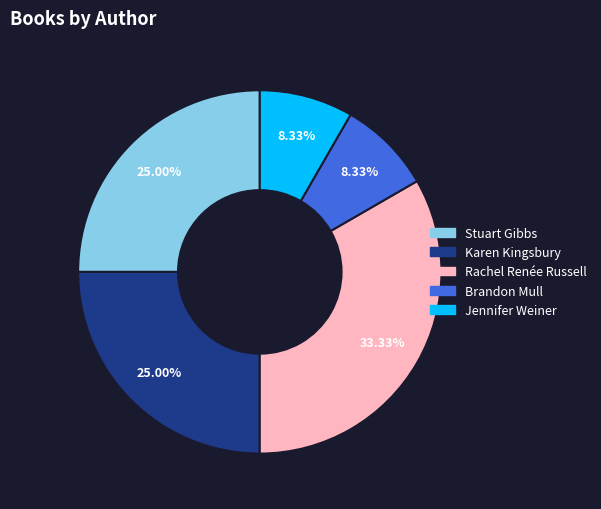

Is there any slice that represents more than half of the pie?

No